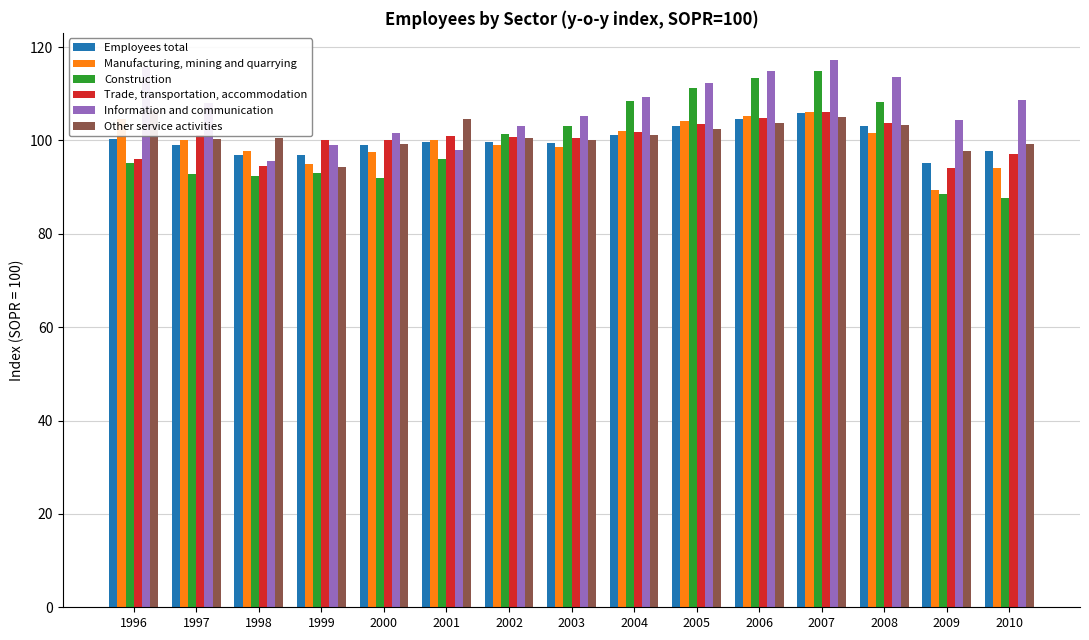

How many bars are there in each group?

6